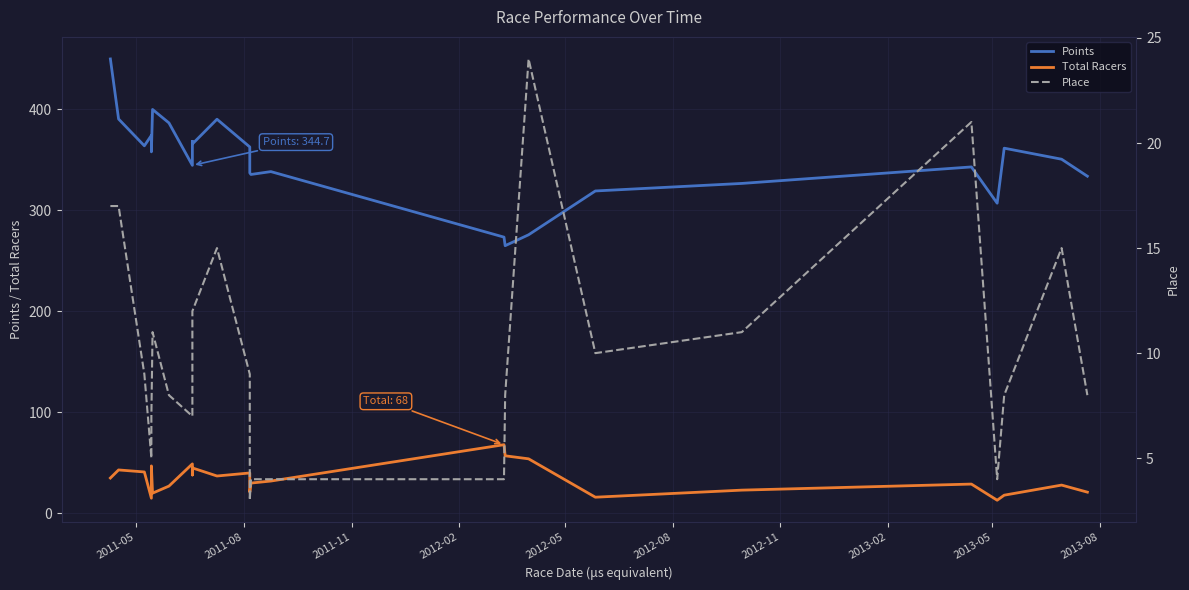

Which series has the widest spread of values?

Points